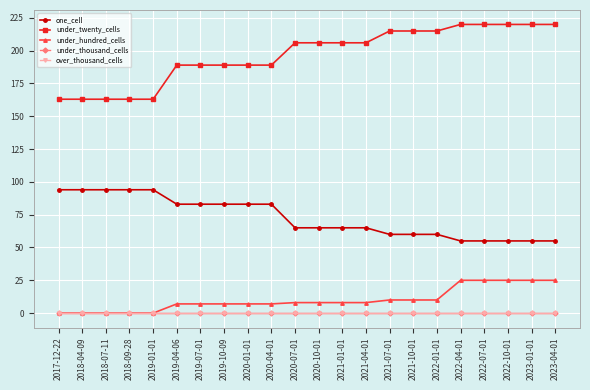

What is the spread (max minus min) of values at 2021-07-01?

215